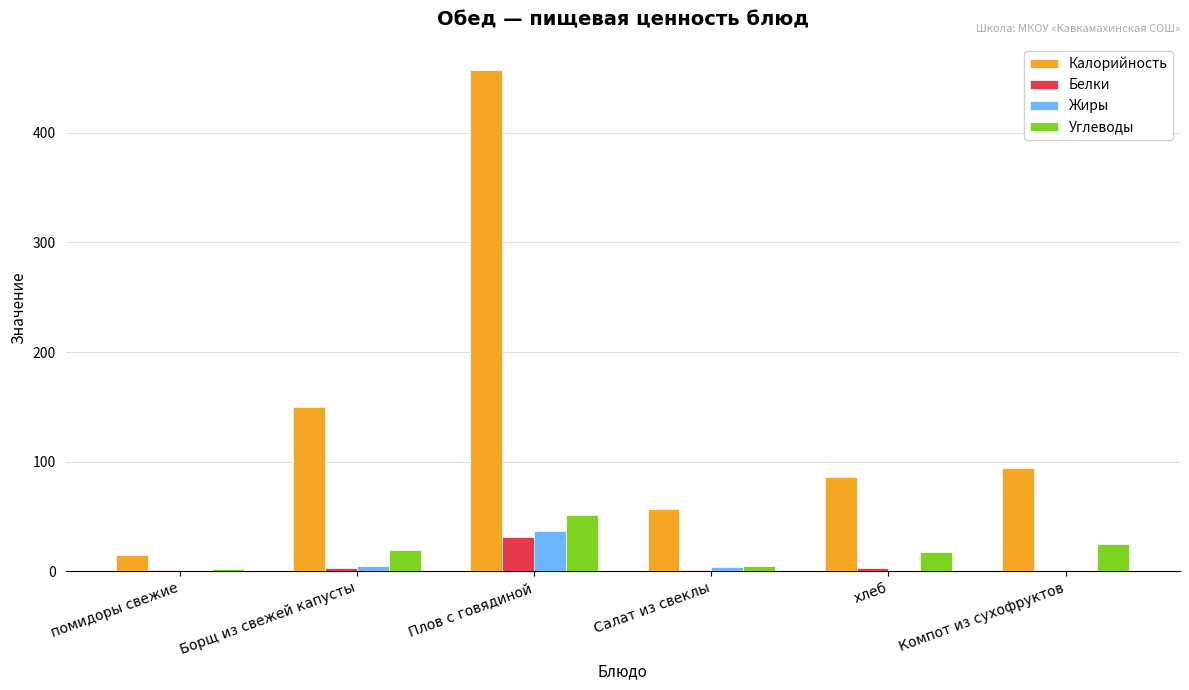

What is the highest value of the Калорийность series?

457.8